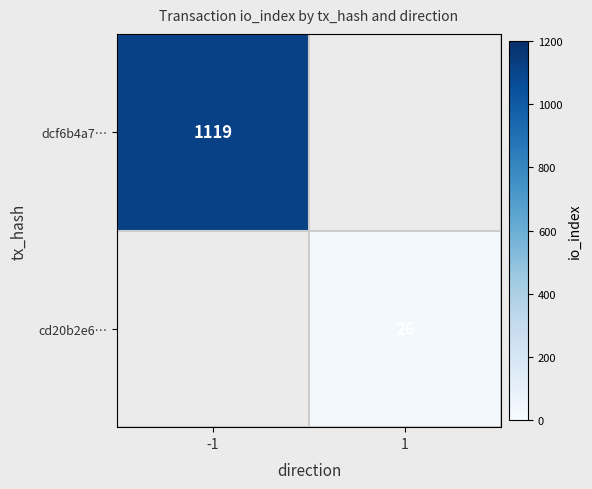

Is it true that cd20b2e6… equals 9 at 1?

False